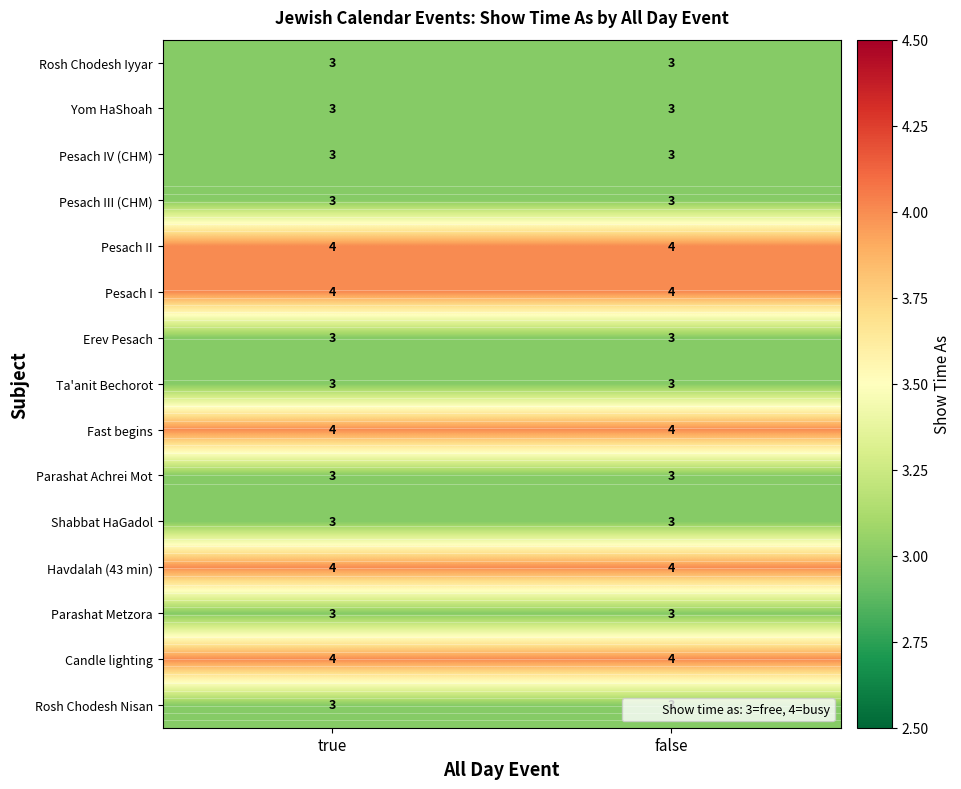

At which category is the sum across all series the highest?

true